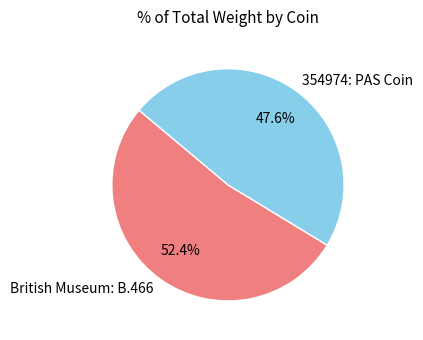

What is the largest slice in the pie chart?

British Museum: B.466